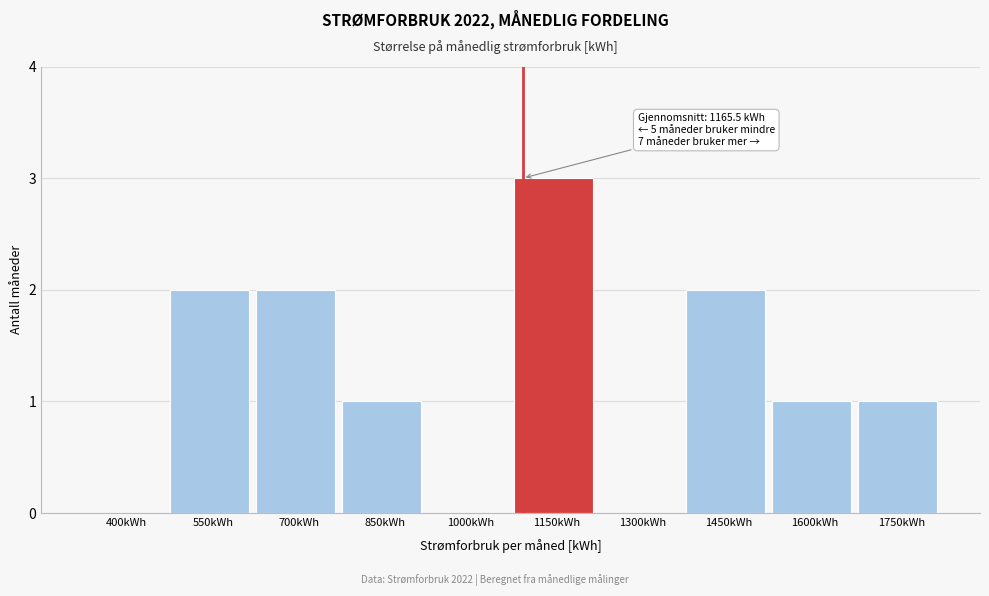

Reading left to right, transcribe all the data shown in this chart.

400kWh=0	550kWh=2	700kWh=2	850kWh=1	1000kWh=0	1150kWh=3	1300kWh=0	1450kWh=2	1600kWh=1	1750kWh=1